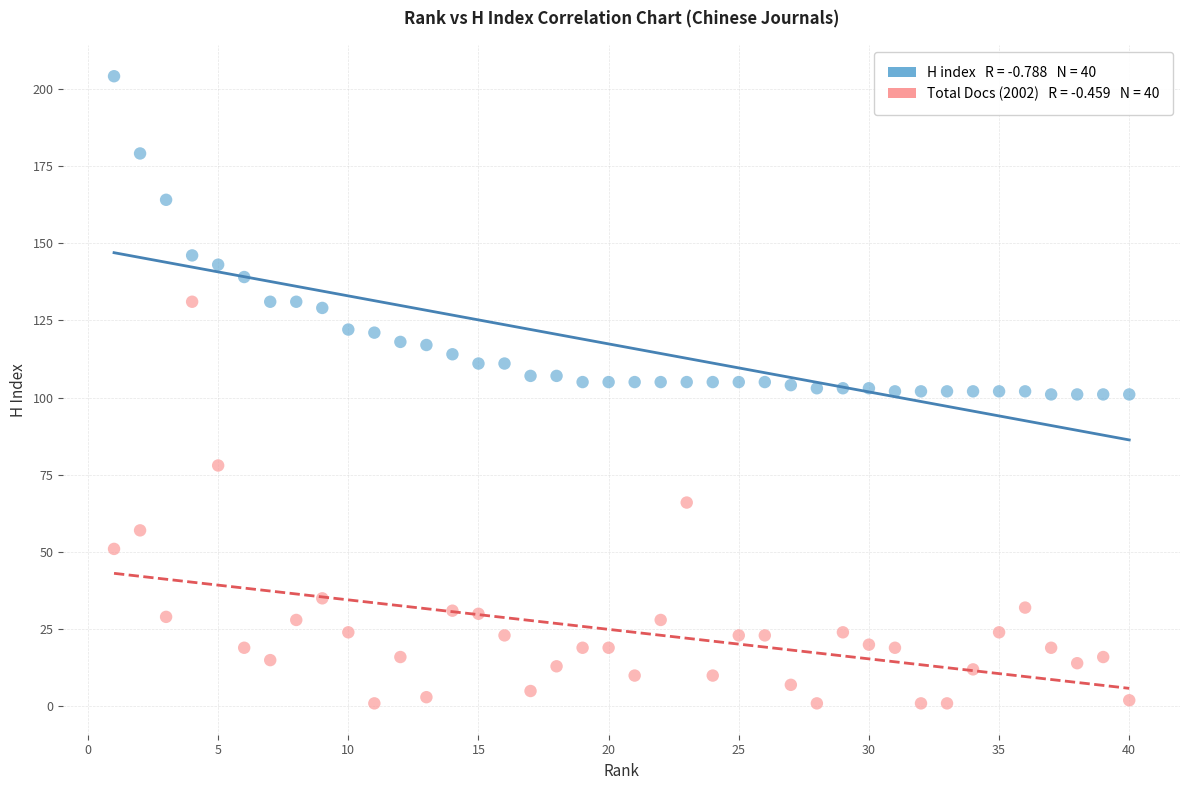

Across all data points, what is the range of X values (max minus min)?

39